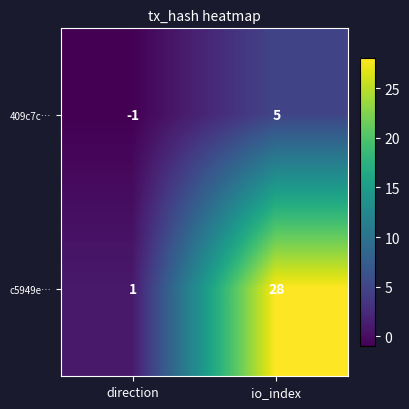

Which series has the widest spread of values?

c5949e…